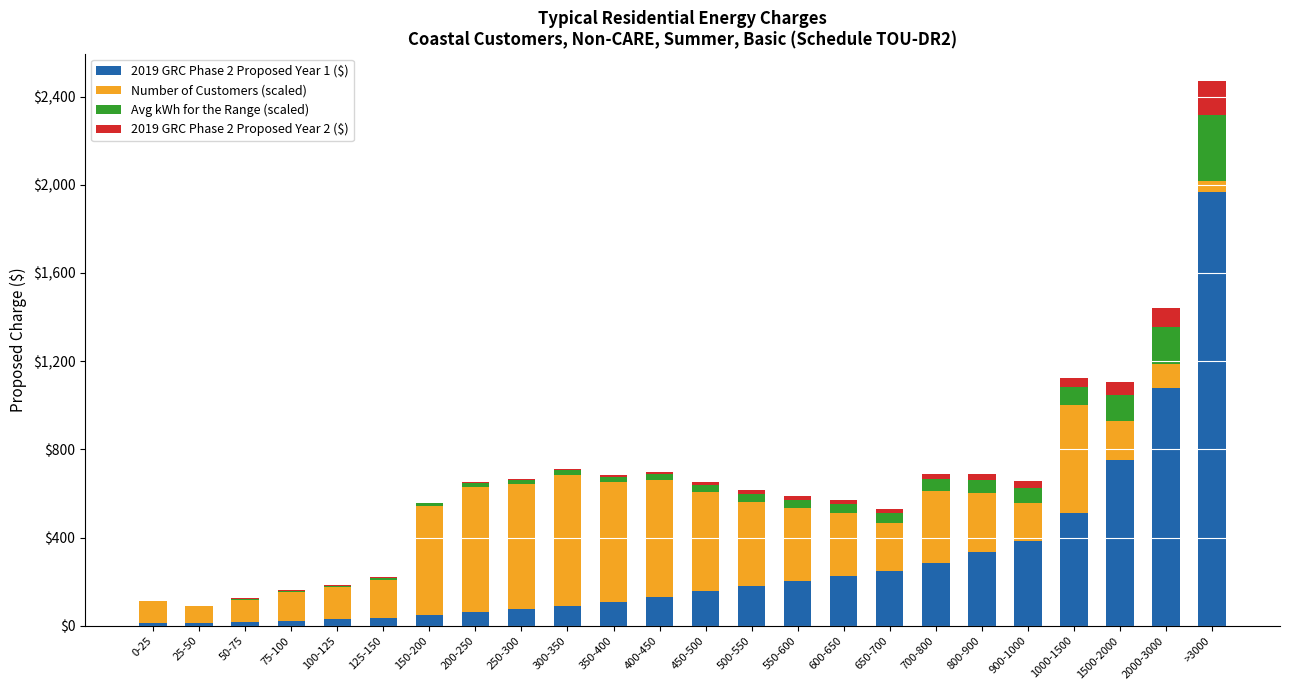

At which category is the sum across all series the highest?

>3000